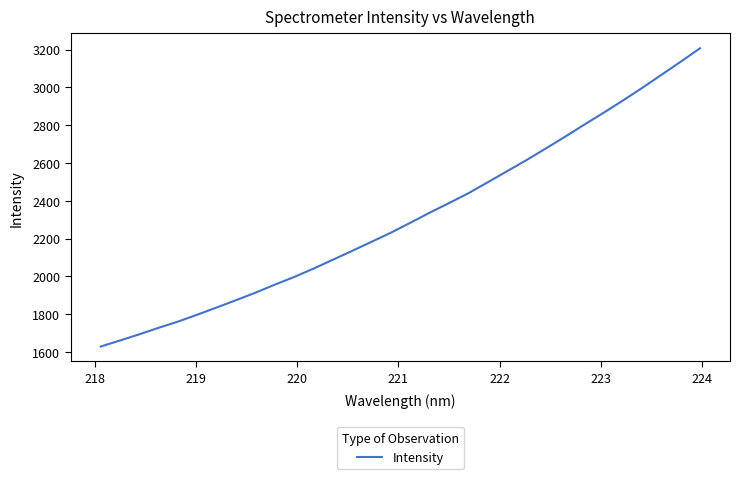

What is the difference between the maximum and minimum values?

1577.1